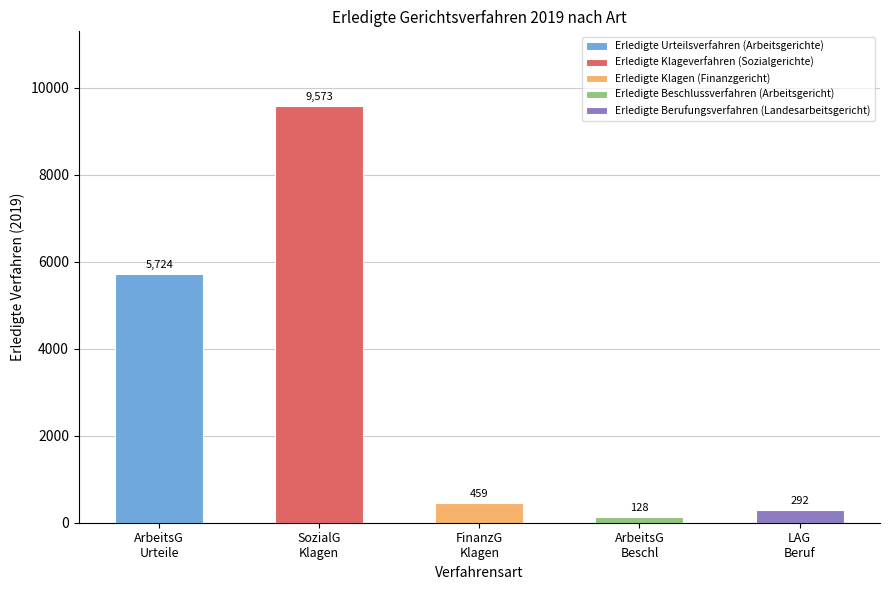

List the series in order of their peak value, highest first.

Erledigte Klageverfahren (Sozialgerichte), Erledigte Urteilsverfahren (Arbeitsgerichte), Erledigte Klagen (Finanzgericht), Erledigte Berufungsverfahren (Landesarbeitsgericht), Erledigte Beschlussverfahren (Arbeitsgericht)